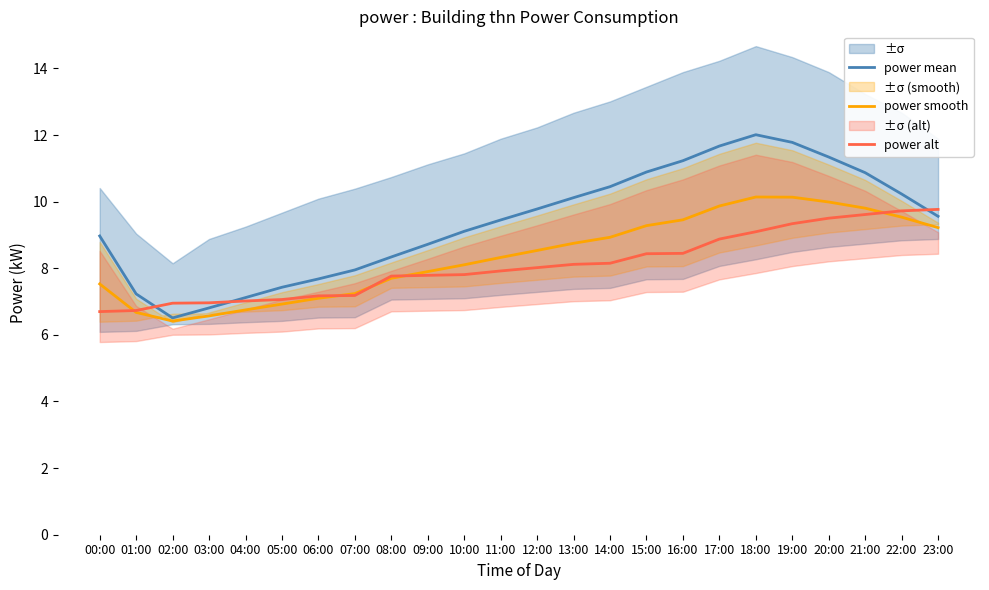

What is the difference between the maximum and minimum values in the power mean series?

5.5